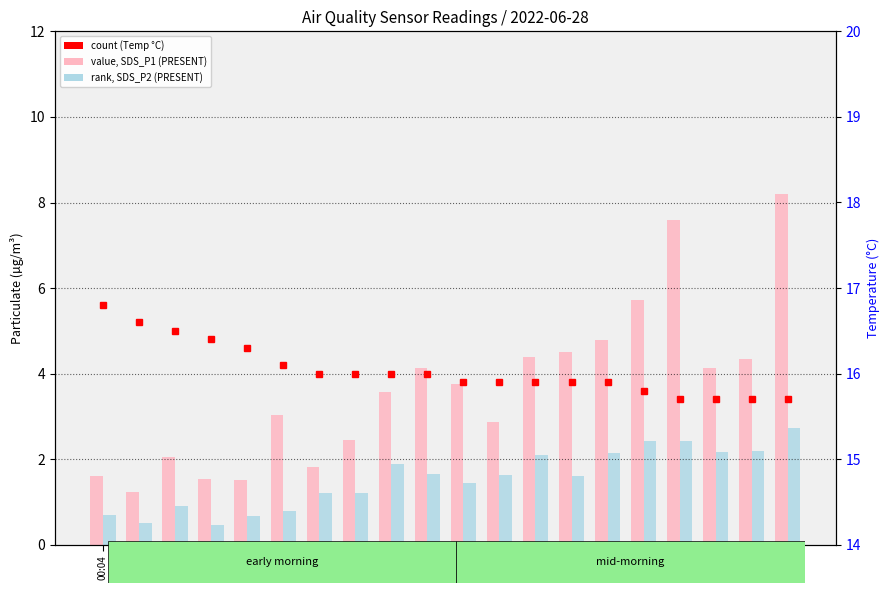

What is the average value of the count (Temp °C) series?

16.0